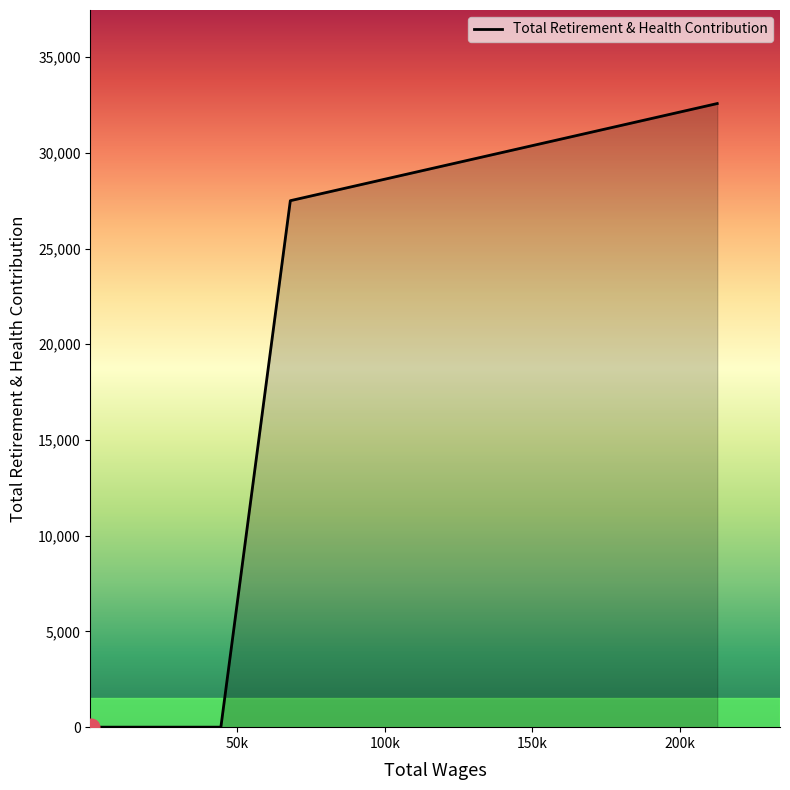

How many values exceed 0?

2